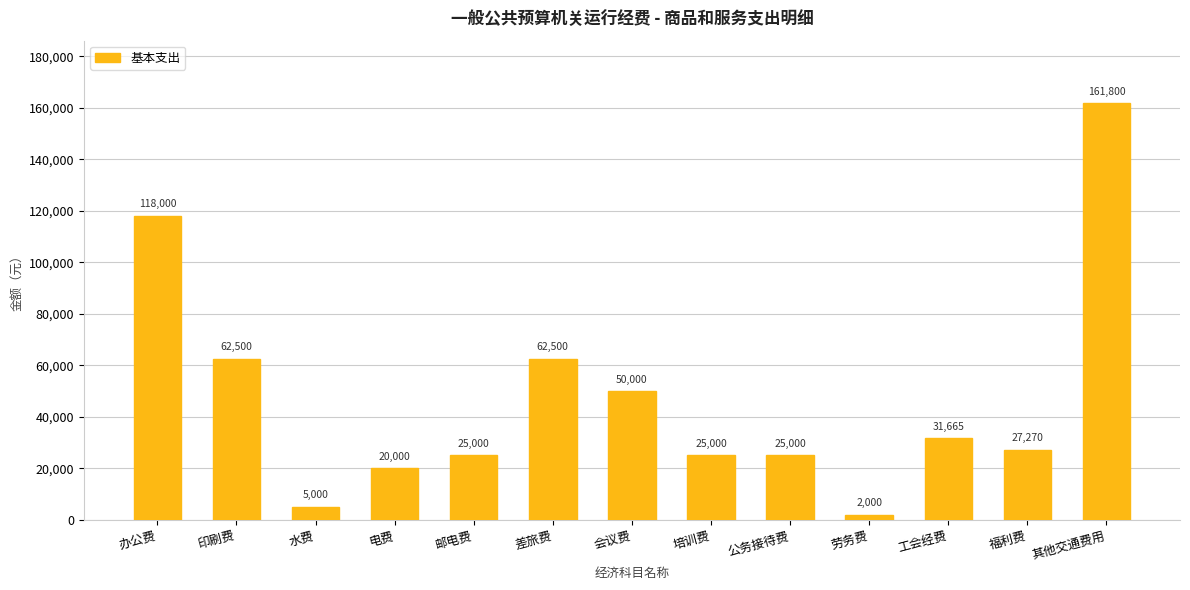

At which label does the data first exceed 27270?

办公费